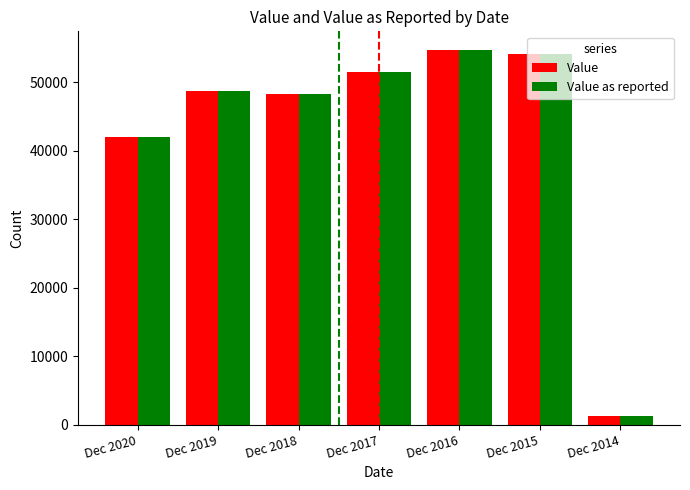

Reading right to left, transcribe all the data shown in this chart.

Value: Dec 2014=1256	Dec 2015=54155	Dec 2016=54710	Dec 2017=51570	Dec 2018=48299	Dec 2019=48680	Dec 2020=41966
Value as reported: Dec 2014=1256	Dec 2015=54155	Dec 2016=54710	Dec 2017=51570	Dec 2018=48299	Dec 2019=48680	Dec 2020=41966